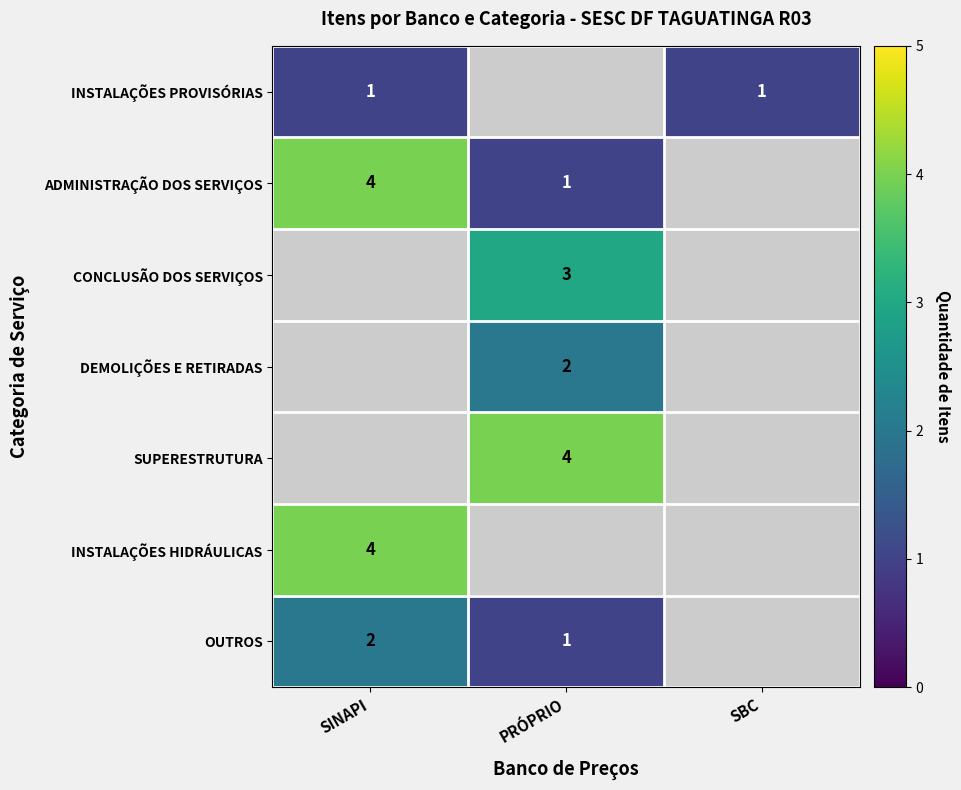

The value of SUPERESTRUTURA at PRÓPRIO is 4. True or false?

True